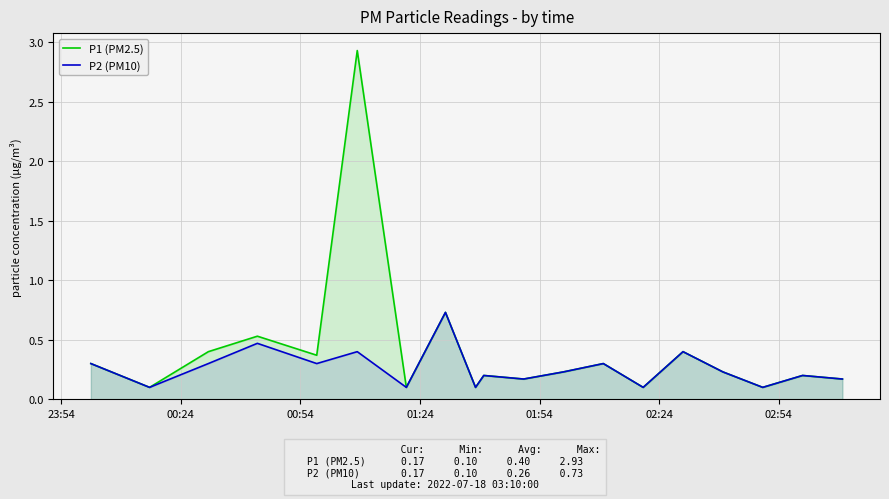

List the series in order of their peak value, highest first.

P1 (PM2.5), P2 (PM10)